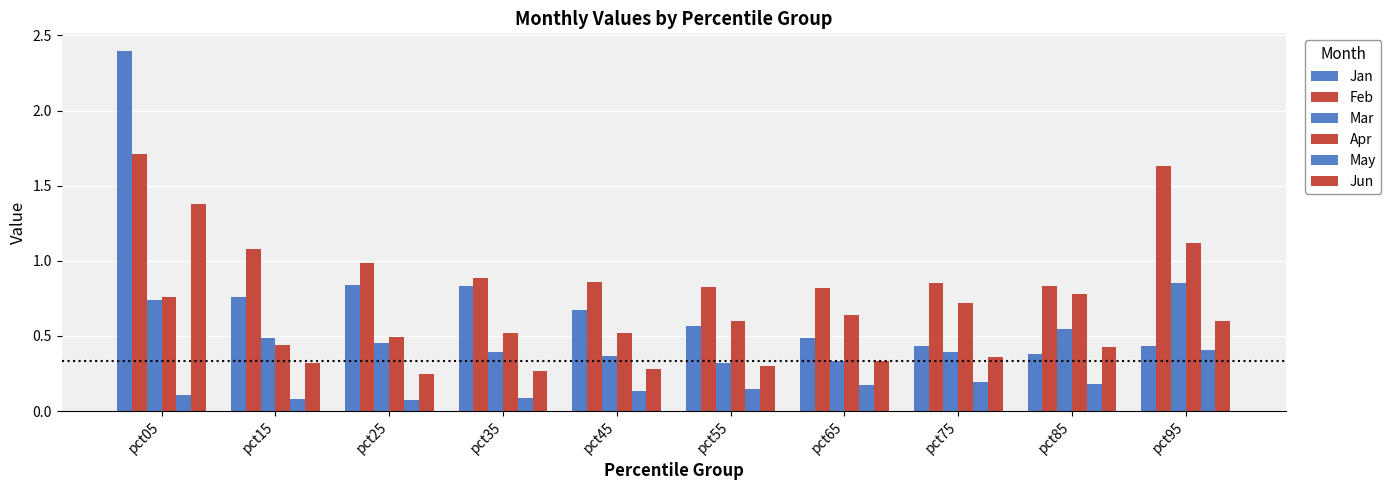

What is the value of the Mar bar at the 8th from the left?

0.4